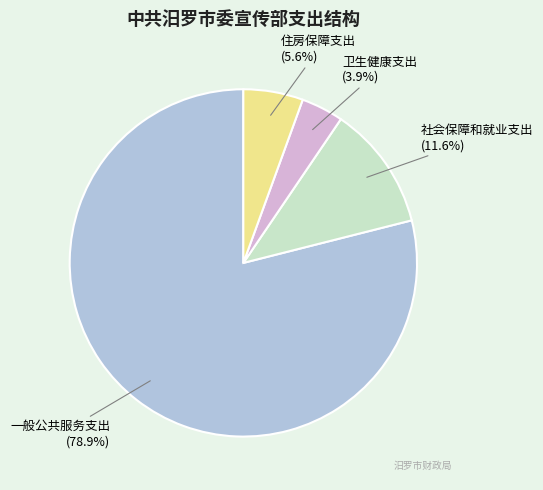

Which has a higher value, 一般公共服务支出 or 住房保障支出?

一般公共服务支出